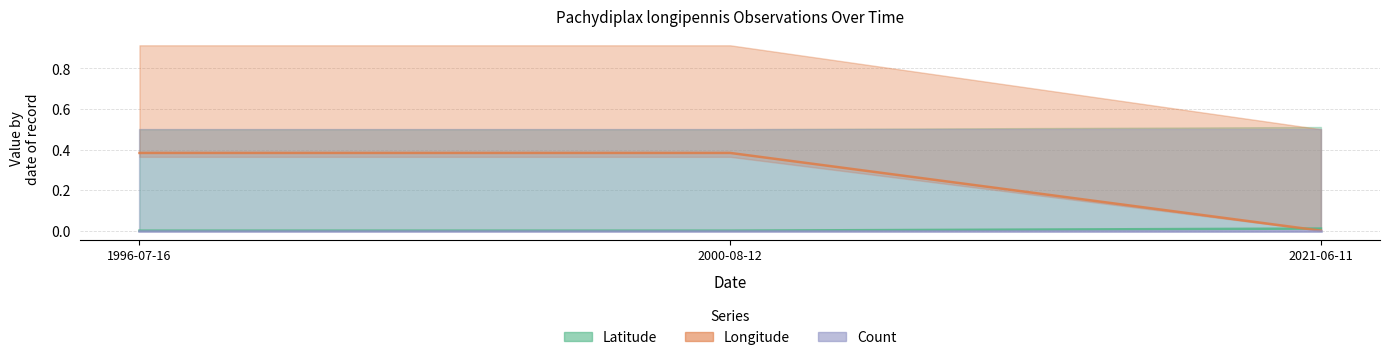

What position from the left is 2021-06-11?

3